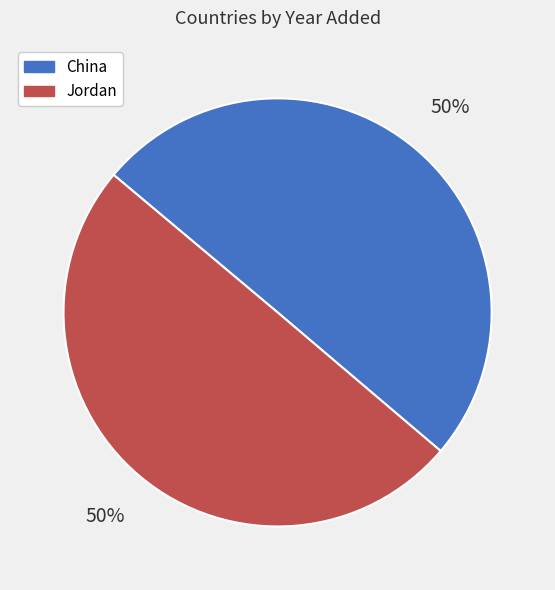

What is the ratio of the value at Jordan to the value at China?

1.0